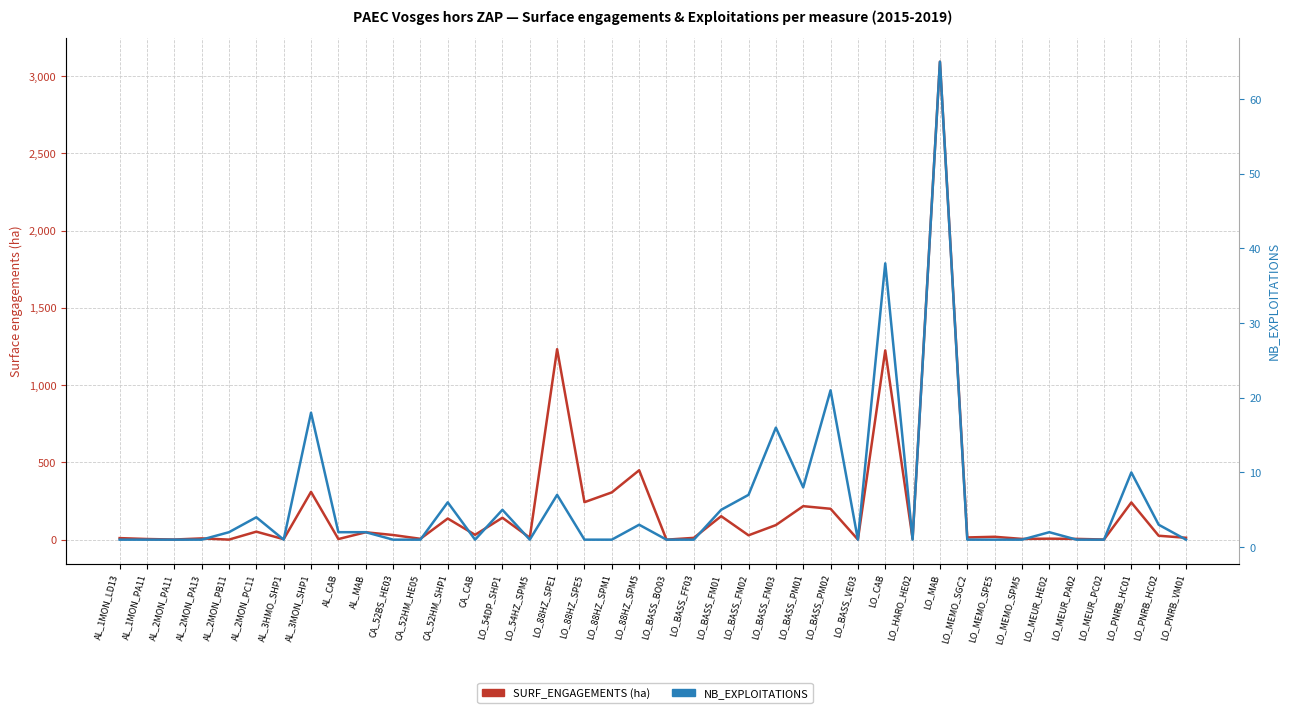

The SURF_ENGAGEMENTS (ha) series shows 4.3 at AL_1MON_PA11. True or false?

True